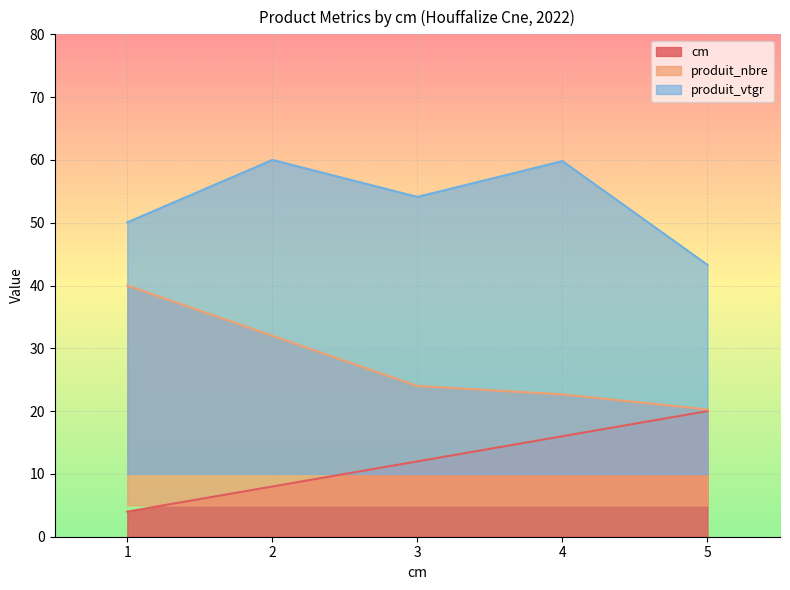

List the labels in order of cm value, smallest first.

1, 2, 3, 4, 5